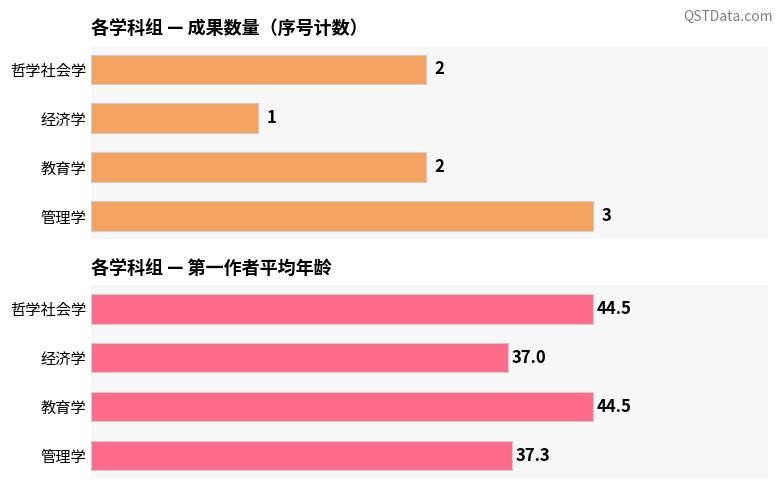

How many data points in 第一作者年龄(均值) are above 44?

2